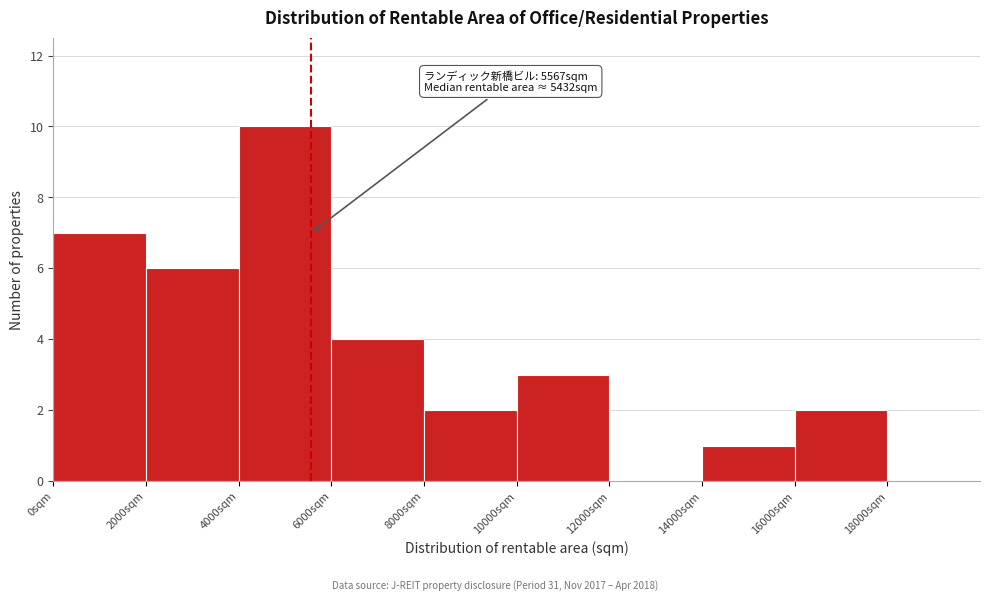

Which range on the x-axis has the tallest bar?

4000 to 6000